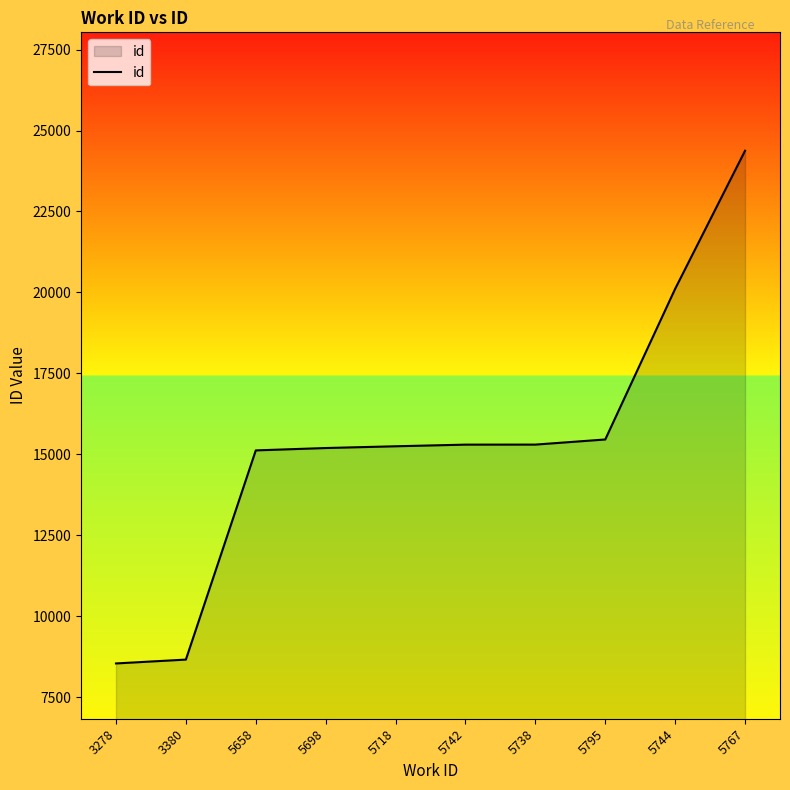

At which category does the chart reach its peak across all series?

5767